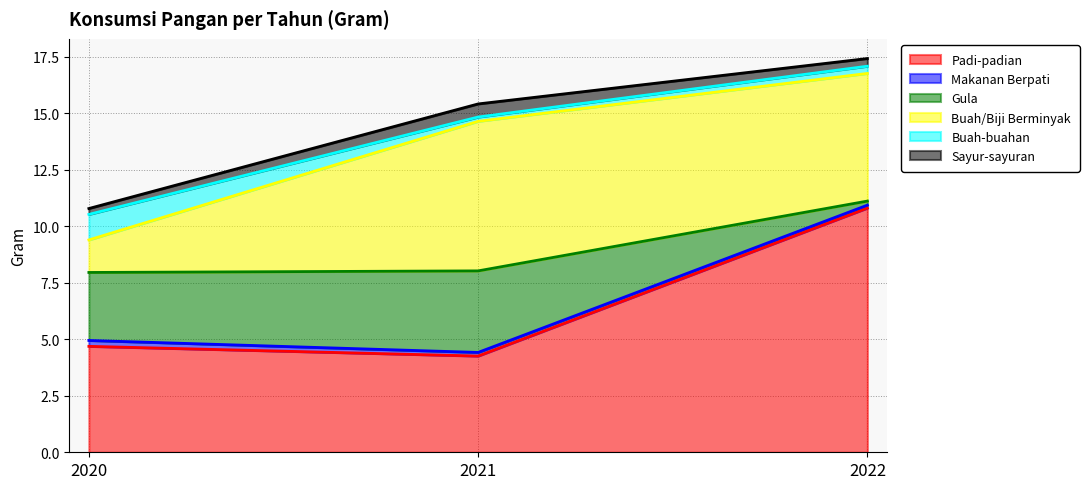

At which category is the sum across all series the highest?

2022